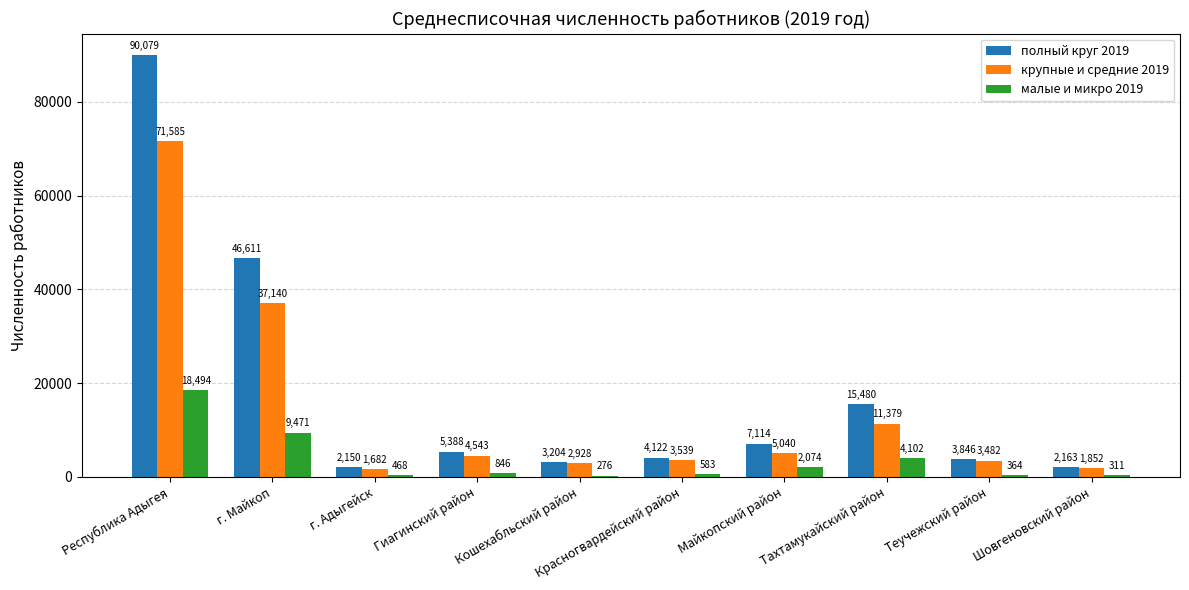

Between Майкопский район and Теучежский район, which series saw the biggest shift?

полный круг 2019